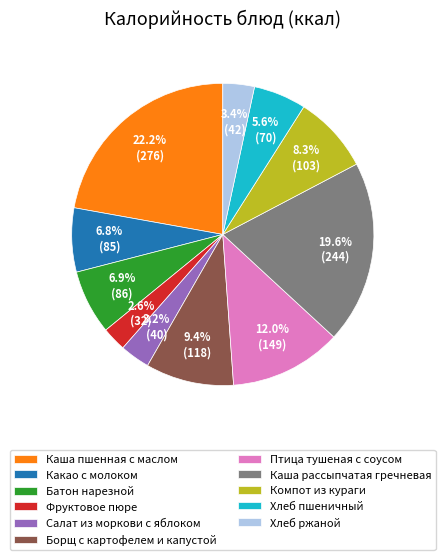

Does any single category account for the majority?

No